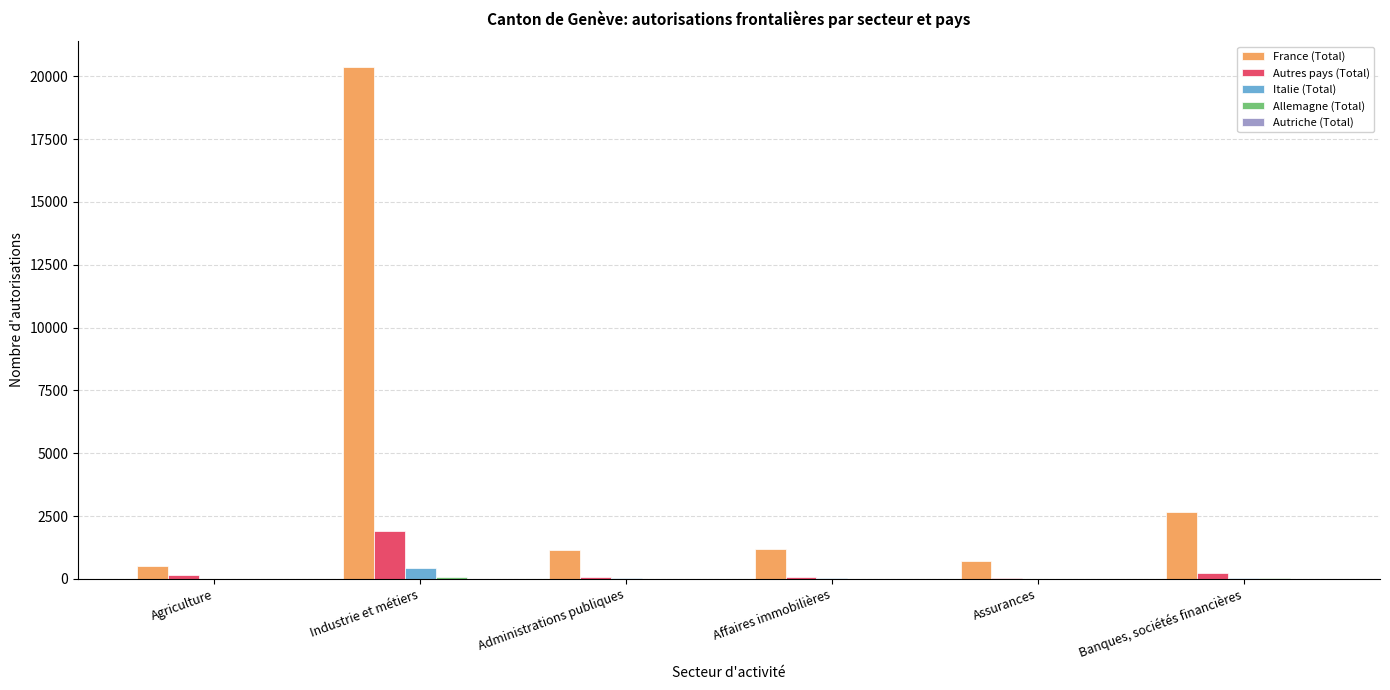

The France (Total) series shows 2647 at Banques, sociétés financières. True or false?

True